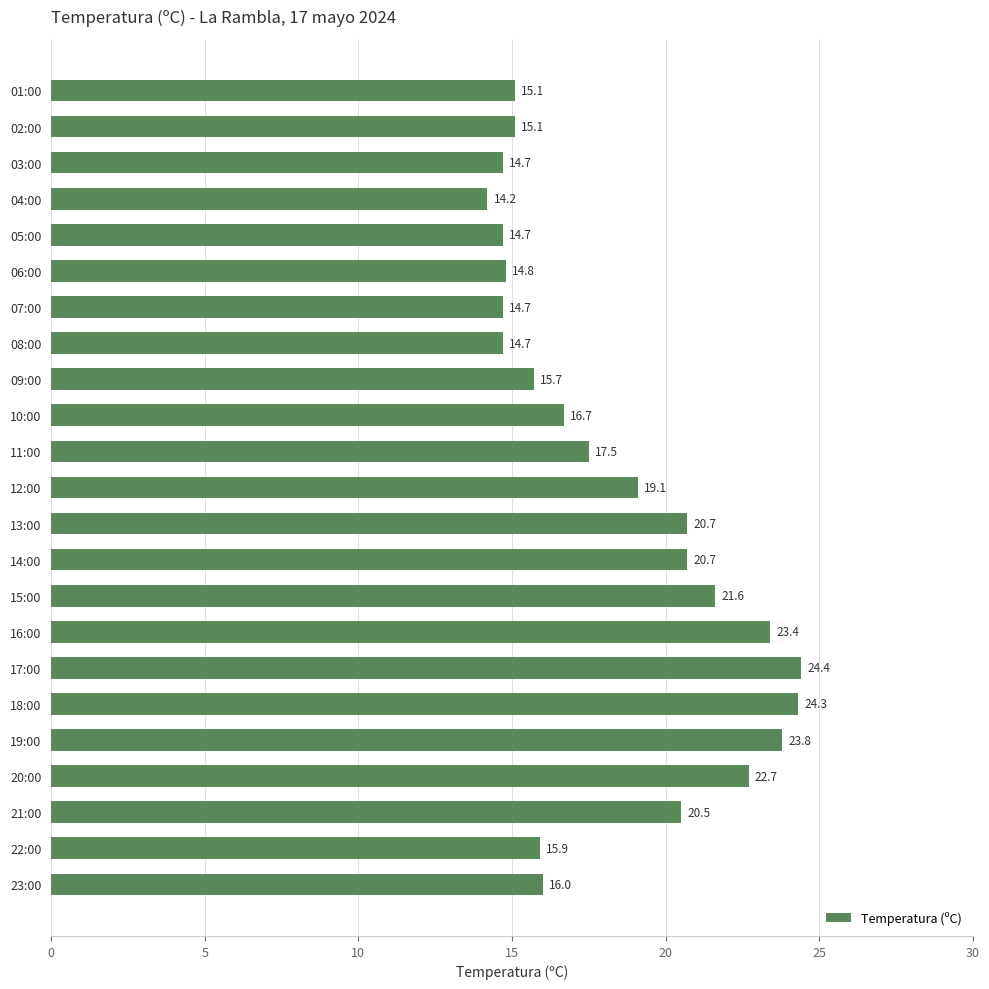

At which label is the value closest to 19?

12:00